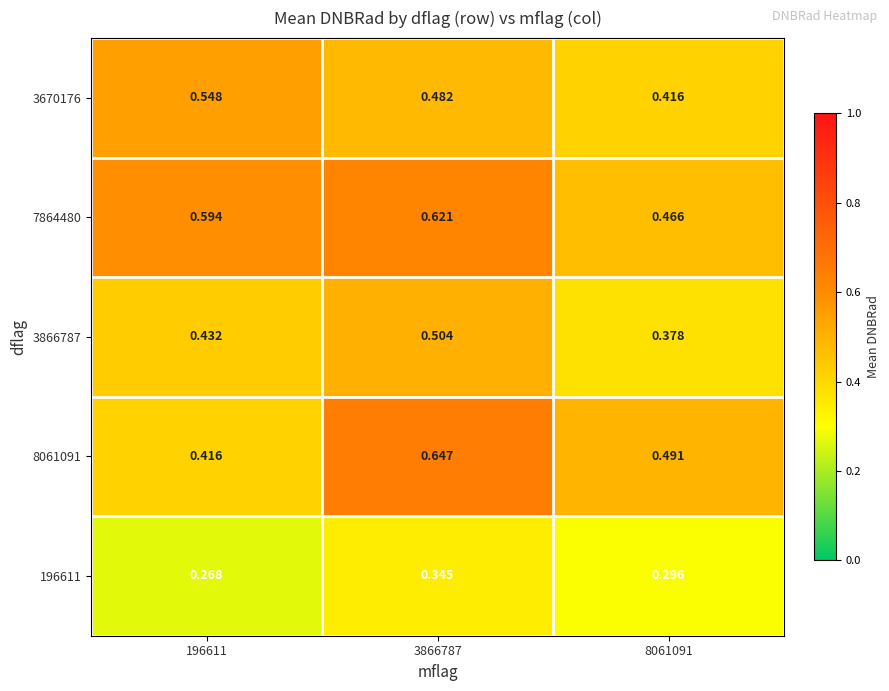

Is the value of 3866787 at 8061091 greater than the value of 7864480 at 196611?

No